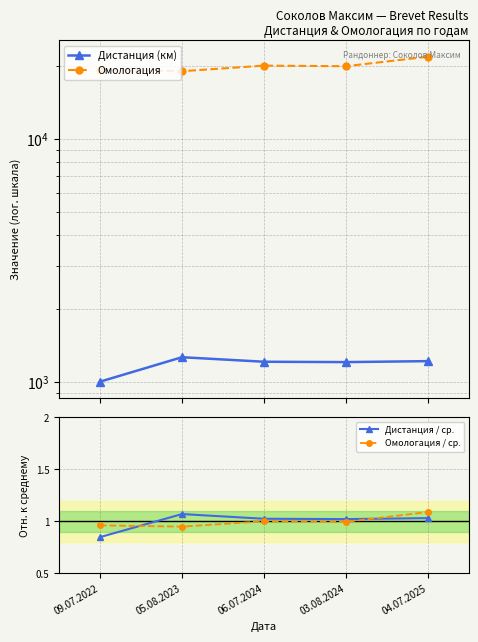

True or false: Дистанция (км) has a value of 2141.3 at 06.07.2024.

False